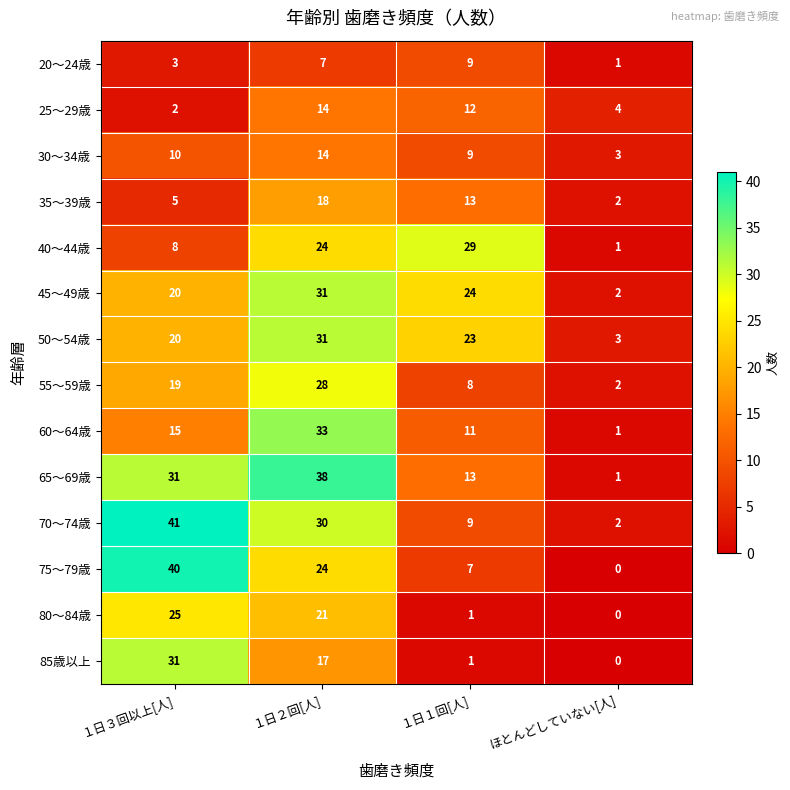

Between １日２回[人] and ほとんどしていない[人], which series saw the biggest shift?

65～69歳